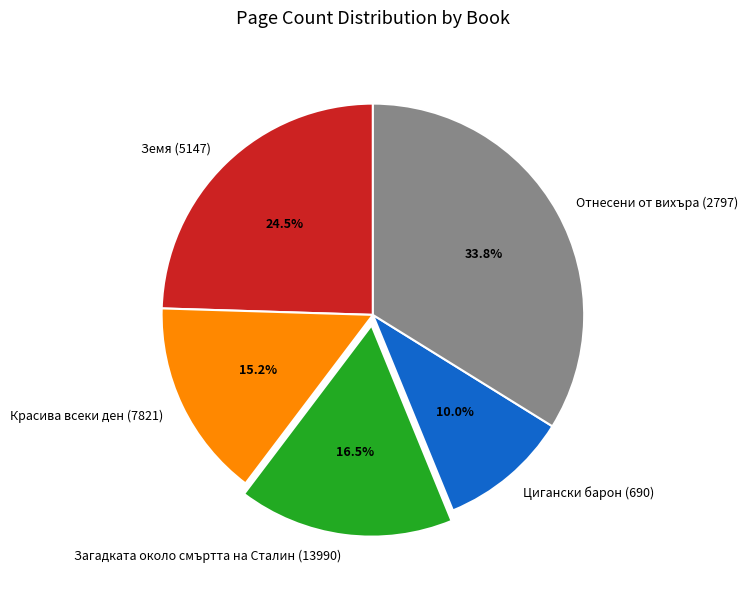

Is it true that Загадката около смъртта на Сталин (13990) is 11% of the pie?

False